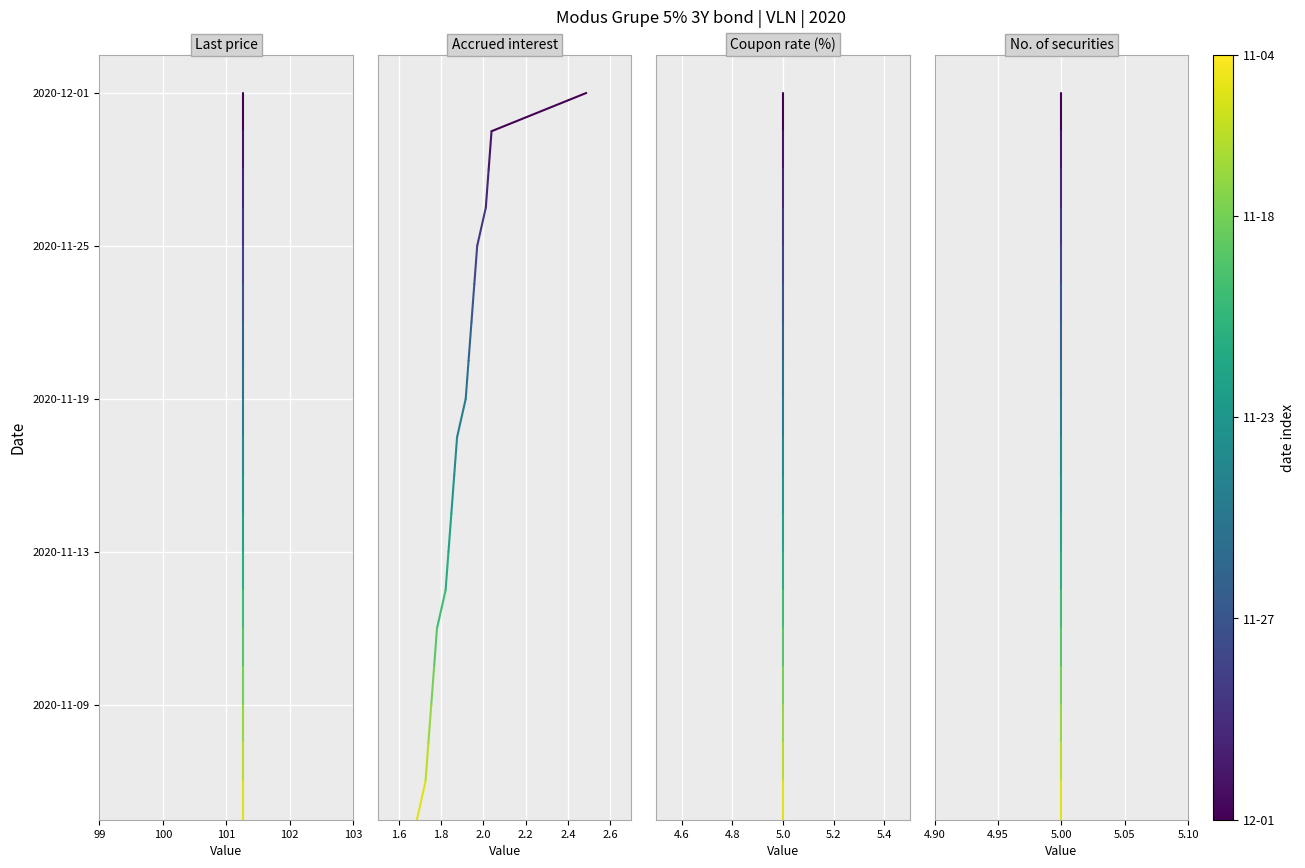

How many values in Coupon rate (%) are above zero?

19